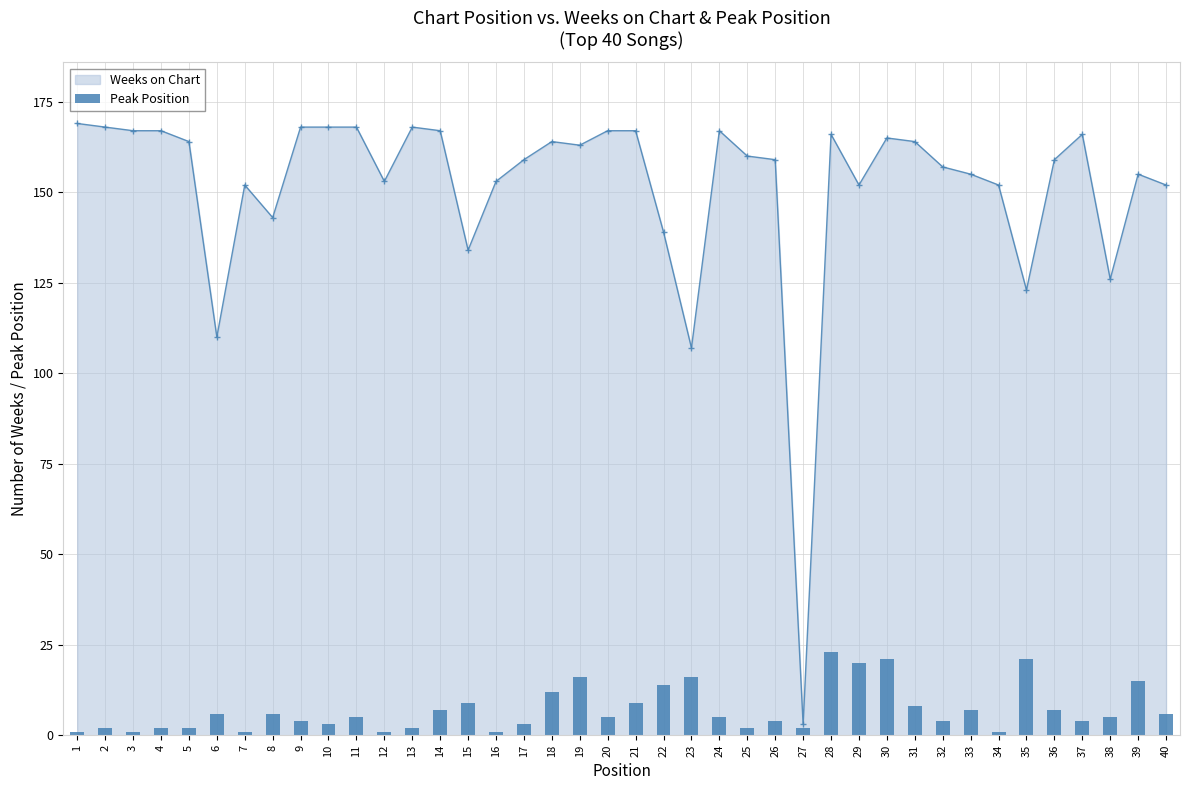

Are the bars horizontal?

No